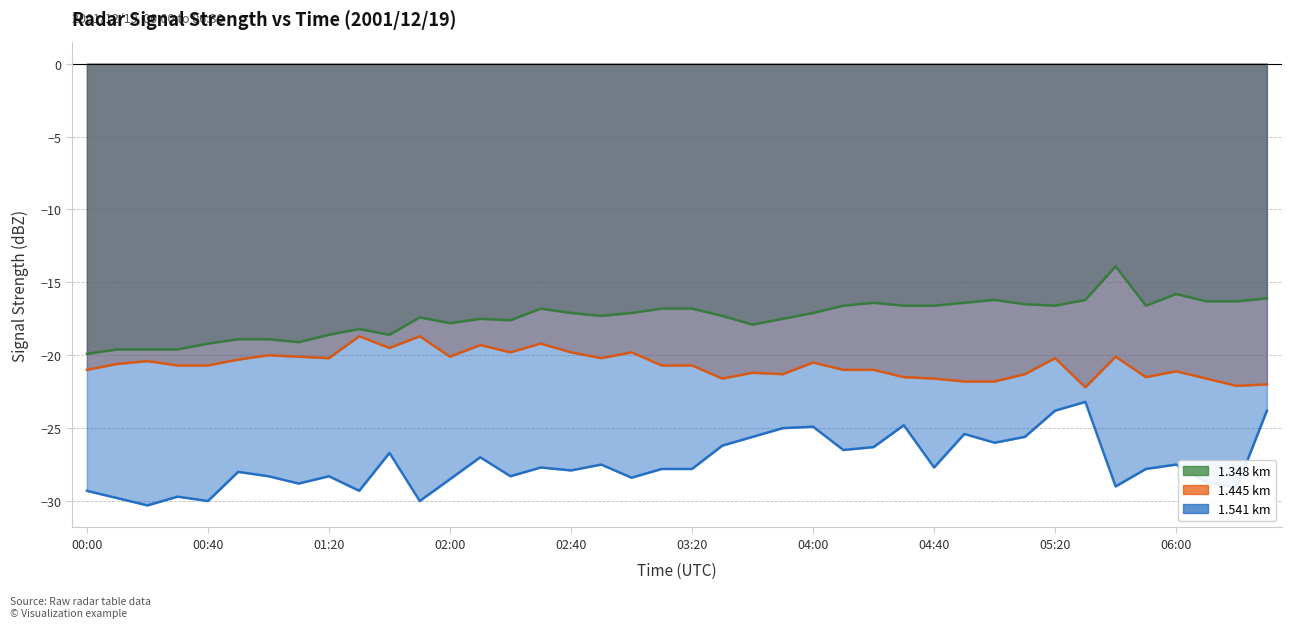

Which series has the largest total across all categories?

1.348 km